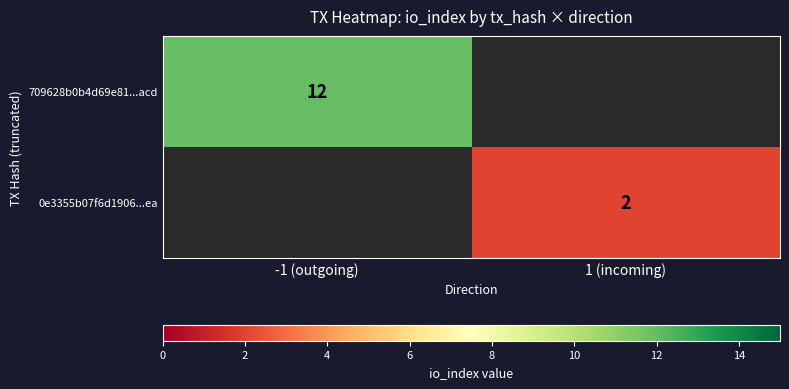

Which category has the lowest value across all series?

1 (incoming)